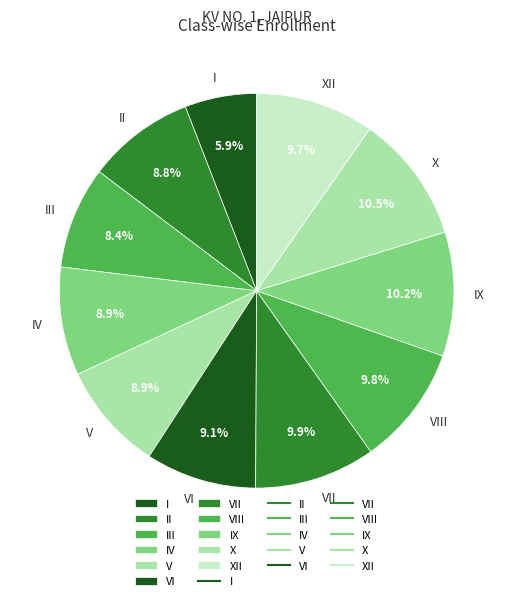

To the nearest percent, what is the difference between the X and VII slice percentages?

1%